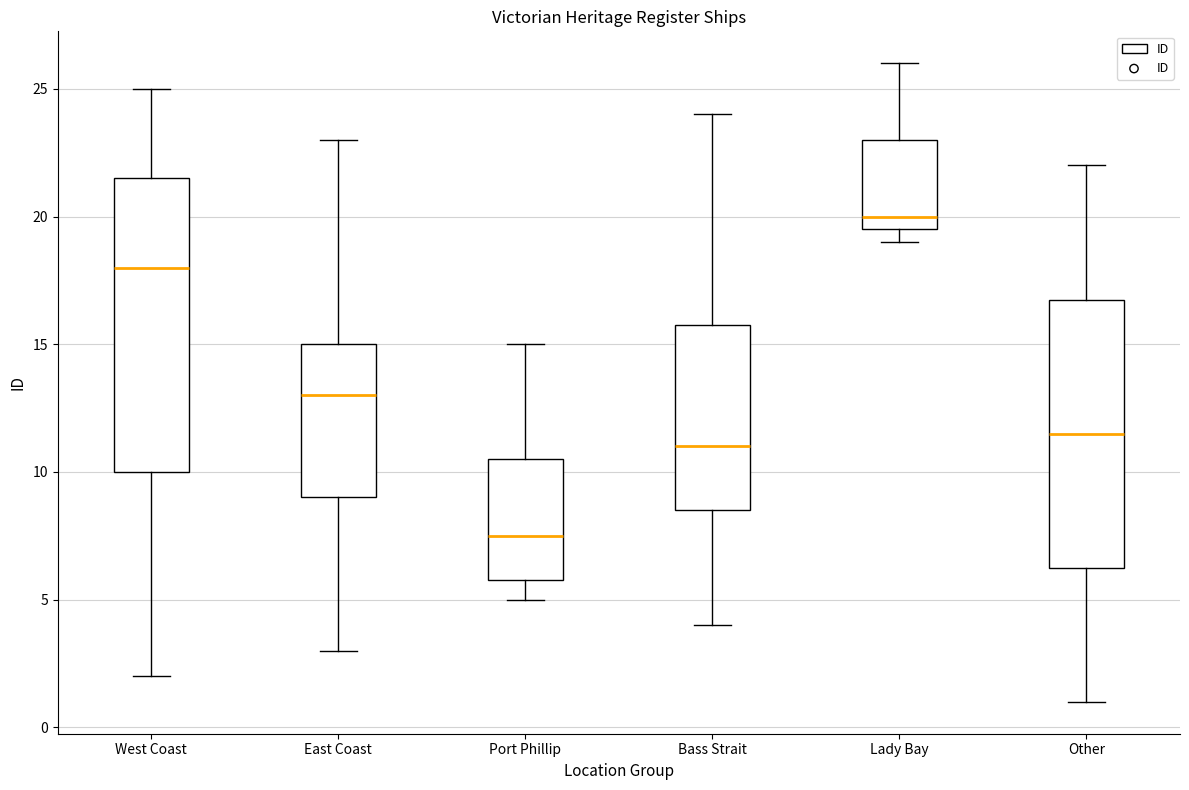

Which box's median line is the lowest?

Port Phillip